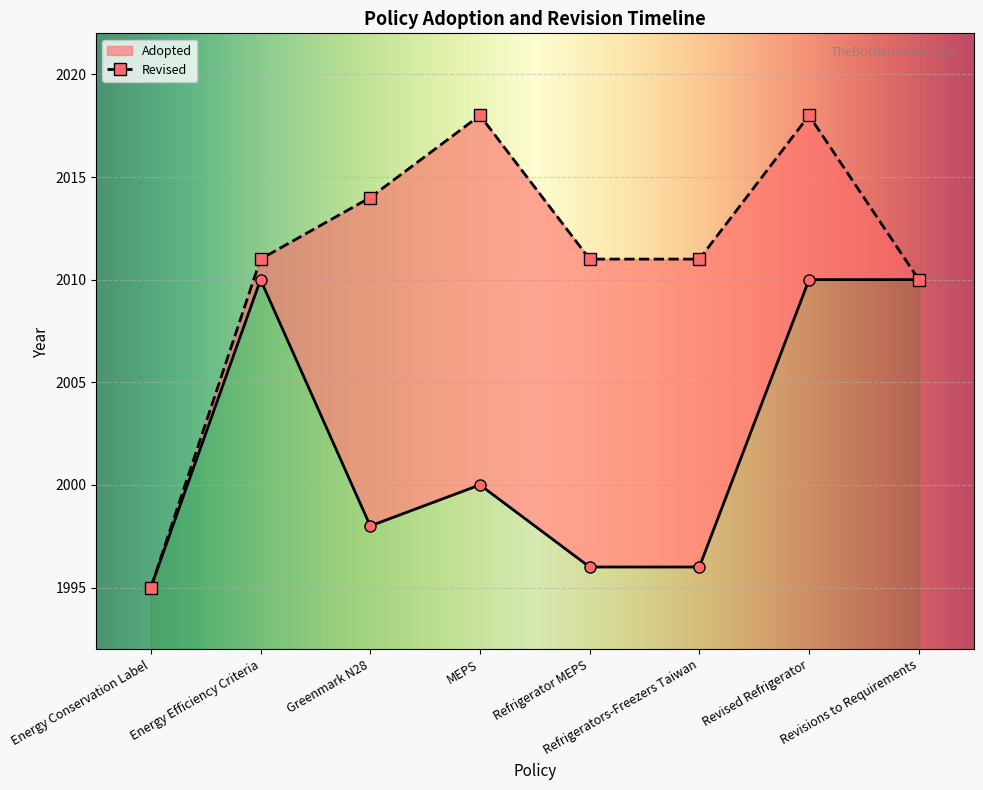

What position from the left is Refrigerators-Freezers Taiwan?

6